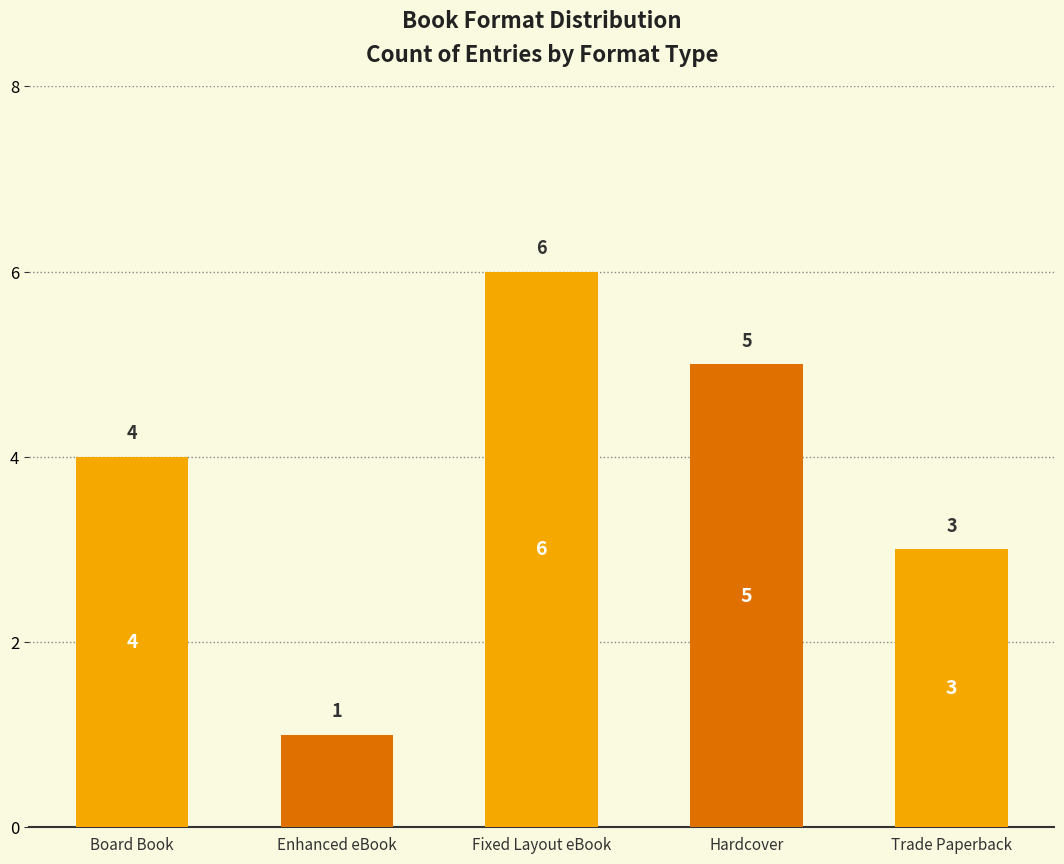

What position from the right is Trade Paperback?

1